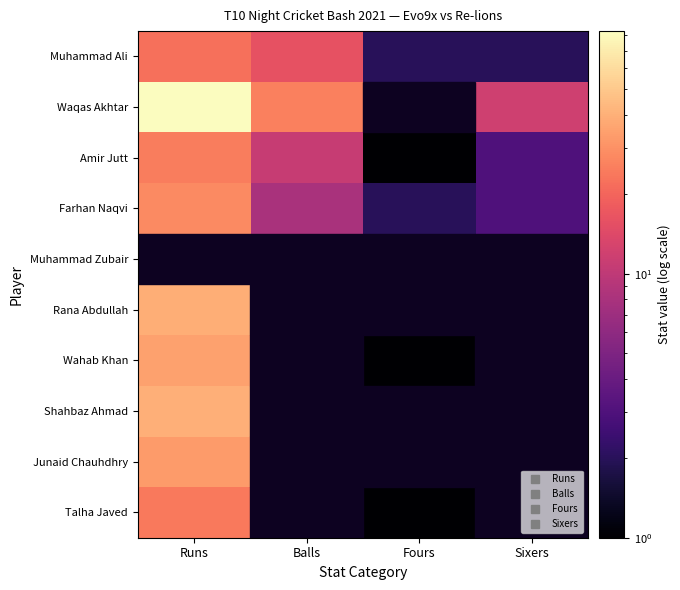

Rank the series at Fours from lowest to highest value.

Waqas Akhtar, Muhammad Zubair, Rana Abdullah, Shahbaz Ahmad, Junaid Chauhdhry, Amir Jutt, Wahab Khan, Talha Javed, Muhammad Ali, Farhan Naqvi